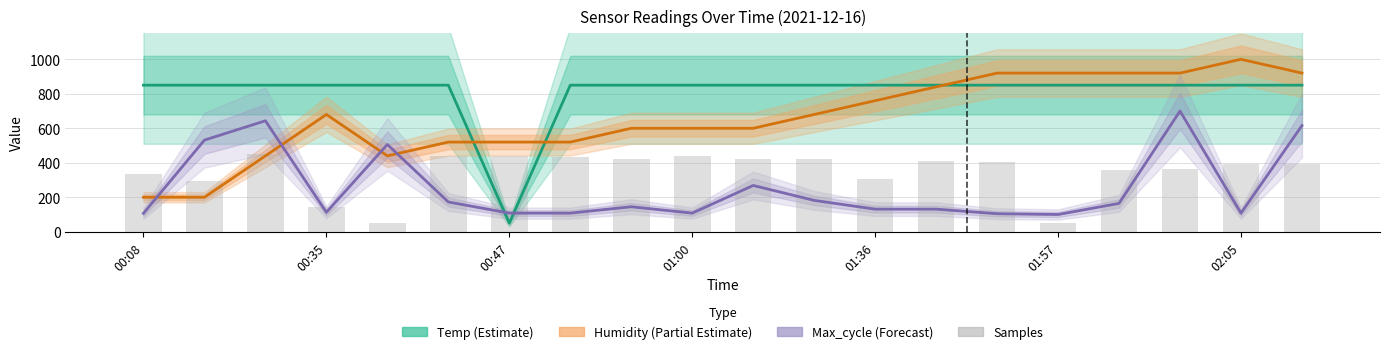

What is the sum of all Samples values?

6967.3